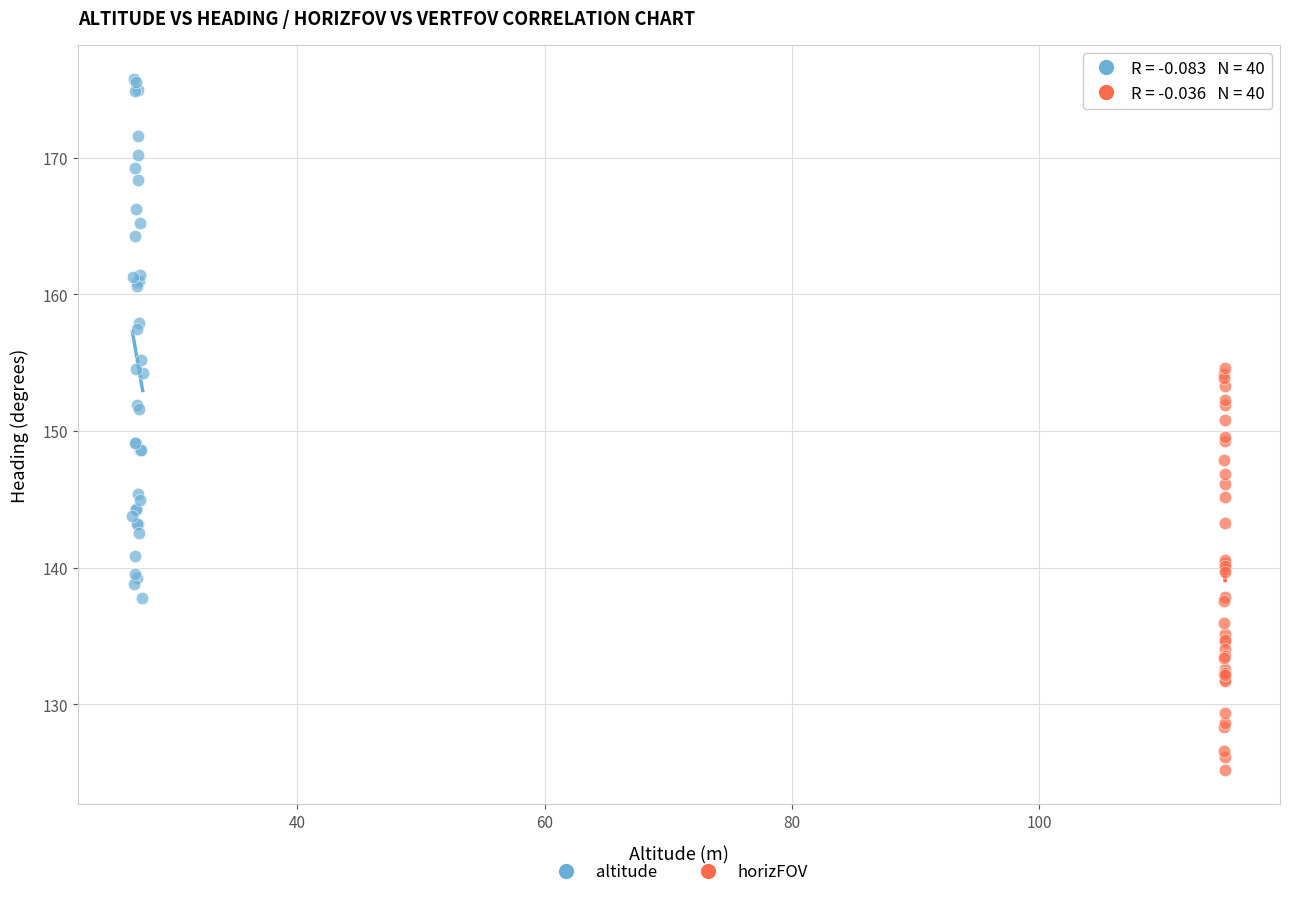

Which series contains the lowest Y value?

horizFOV